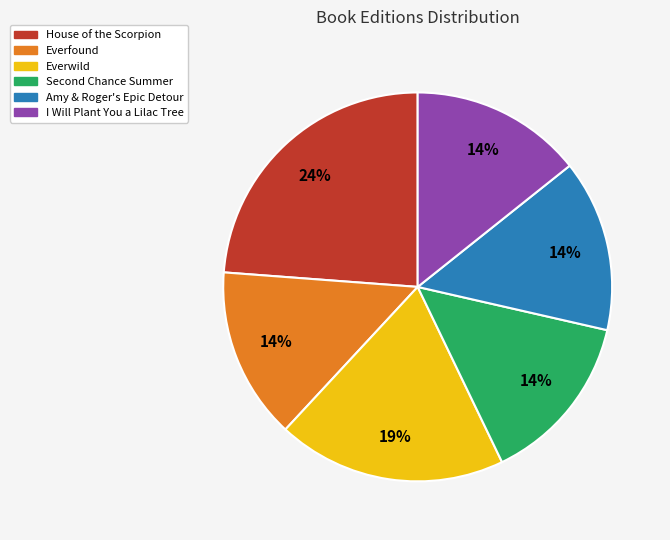

Count the number of slices in the pie.

6